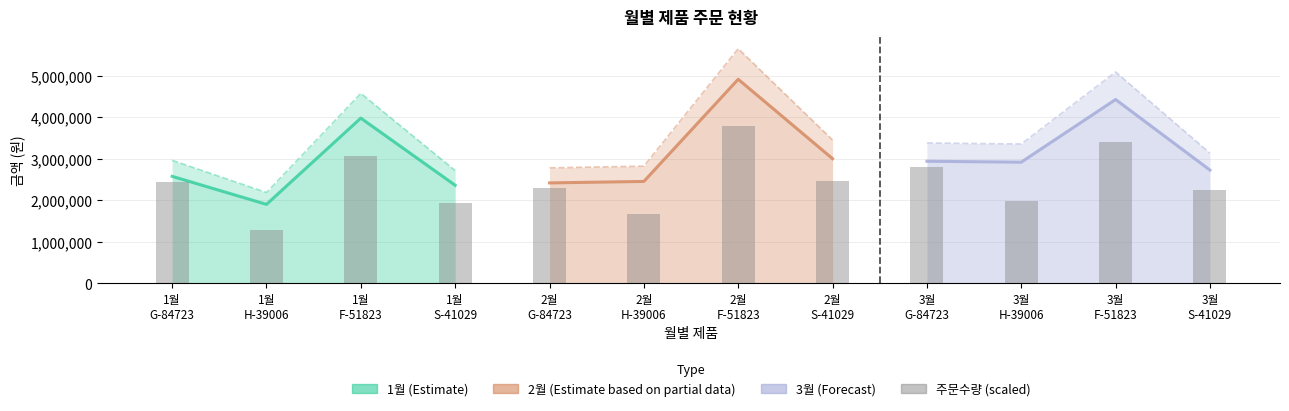

At how many categories does at least one series exceed 4470530?

1